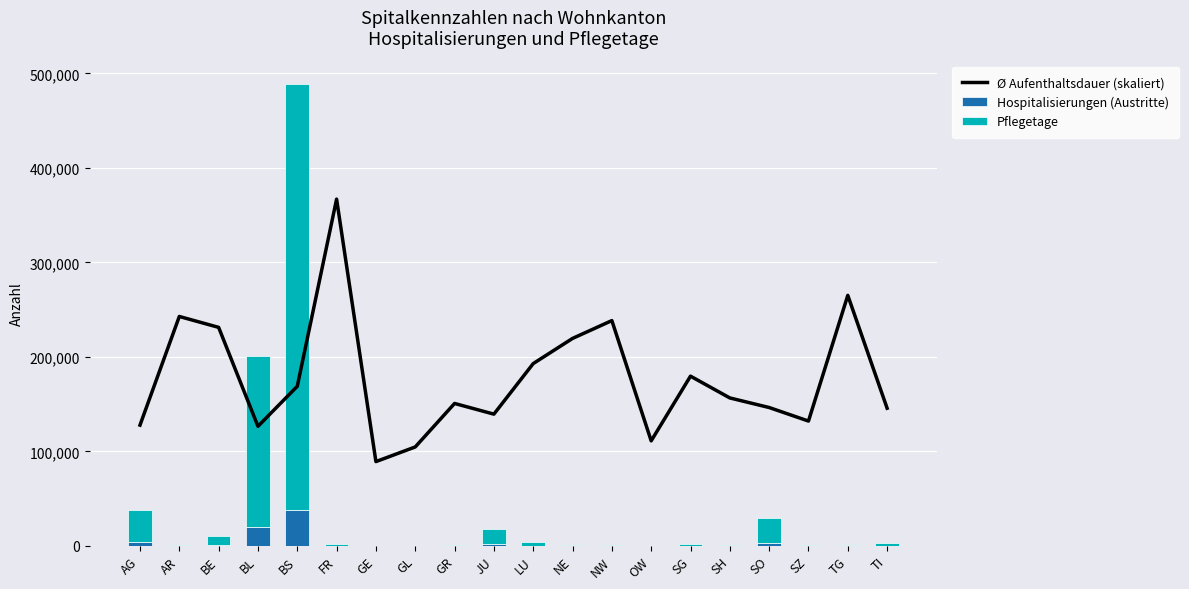

Reading left to right, extract all data points from this chart.

Ø Aufenthaltsdauer (skaliert): AG=127698.7	AR=242747.0	BE=231199.4	BL=126460.8	BS=168833.0	FR=366964.5	GE=89105.5	GL=104609.8	GR=150659.6	JU=139335.6	LU=192854.0	NE=219501.2	NW=238373.7	OW=111061.9	SG=179557.6	SH=156496.2	SO=146352.6	SZ=132025.9	TG=265095.2	TI=145607.2
Hospitalisierungen (Austritte): AG=3808.0	AR=16.0	BE=606.0	BL=20338.0	BS=38026.0	FR=63.0	GE=19.0	GL=17.0	GR=78.0	JU=1610.0	LU=243.0	NE=35.0	NW=49.0	OW=31.0	SG=124.0	SH=31.0	SO=2641.0	SZ=75.0	TG=60.0	TI=260.0
Pflegetage: AG=34180.0	AR=273.0	BE=9848.0	BL=180781.0	BS=451260.0	FR=1625.0	GE=119.0	GL=125.0	GR=826.0	JU=15768.0	LU=3294.0	NE=540.0	NW=821.0	OW=242.0	SG=1565.0	SH=341.0	SO=27168.0	SZ=696.0	TG=1118.0	TI=2661.0